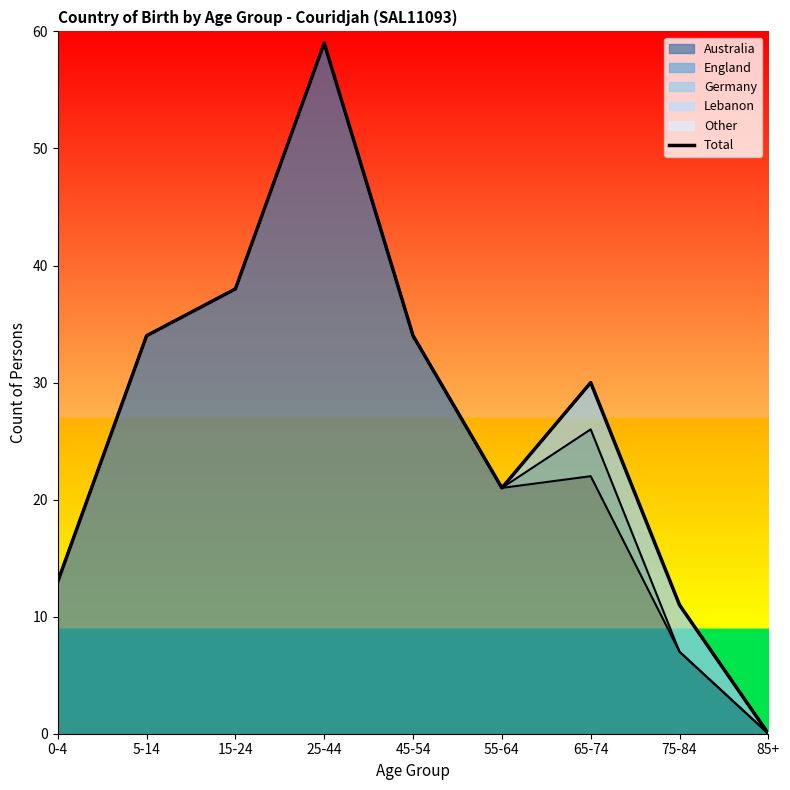

Is it true that the value at 55-64 is 30?

False